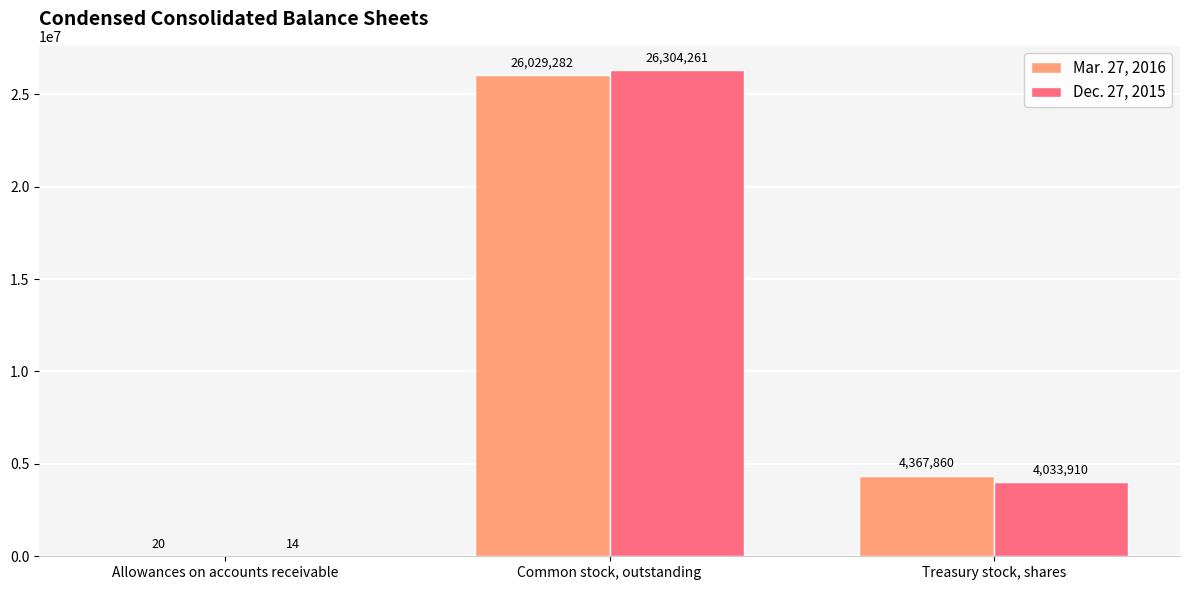

What is the difference between the Mar. 27, 2016 values at Allowances on accounts receivable and Common stock, outstanding?

26029262